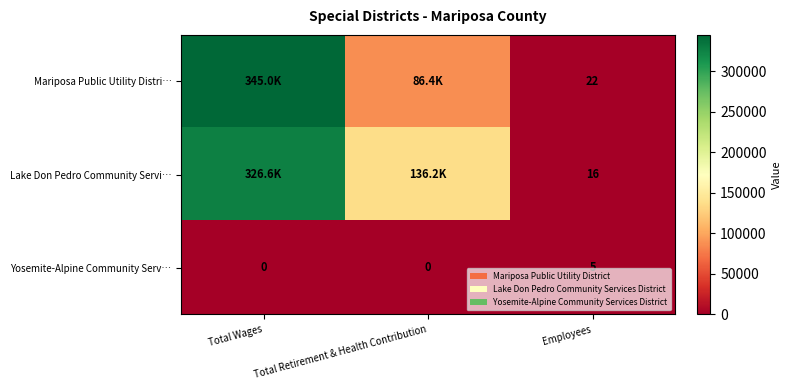

The Yosemite-Alpine Community Serv… series shows 1 at Employees. True or false?

False